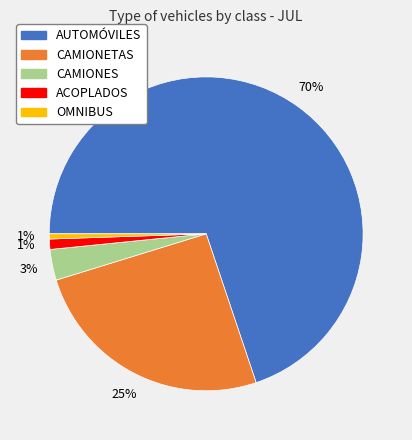

To the nearest percent, what is the difference between the largest and smallest slice percentages?

69%